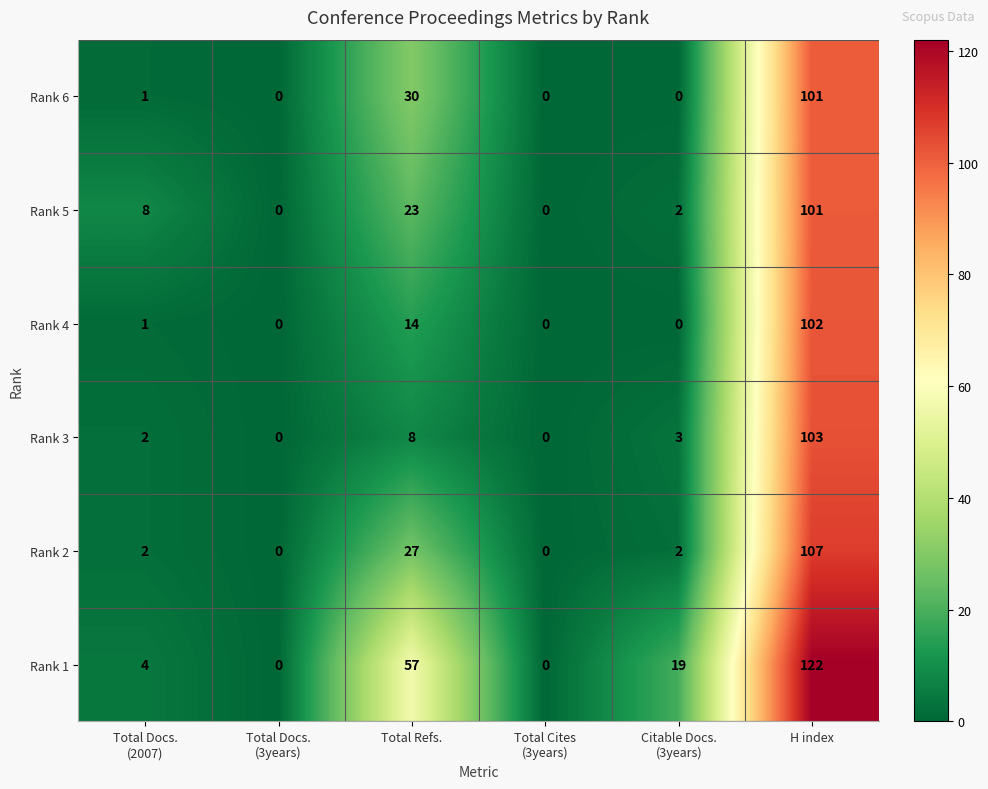

Where is Rank 1 nearest to the value 61?

Total Refs.